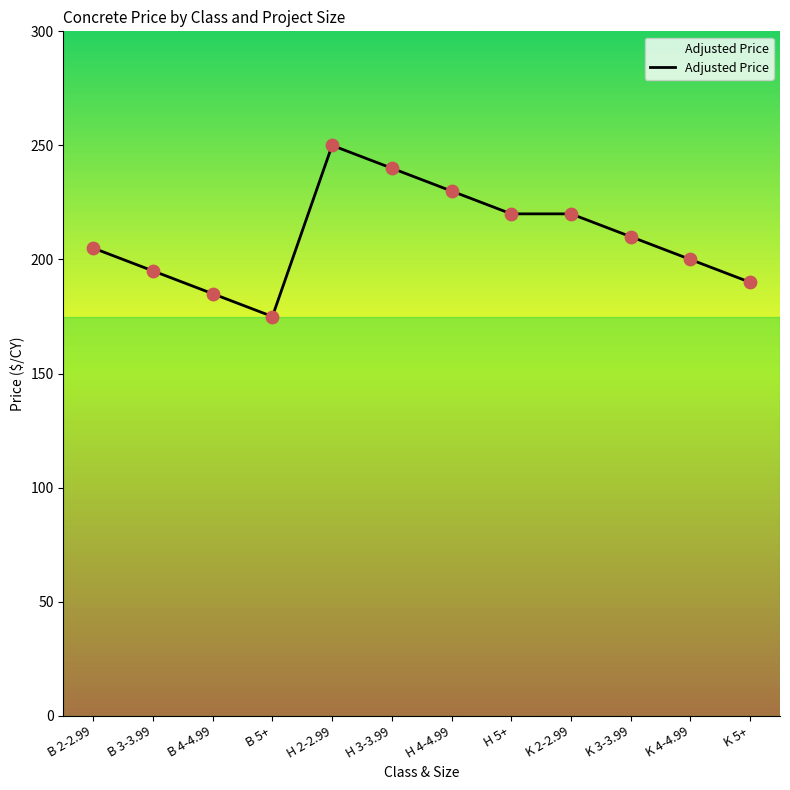

Approximately how many times larger is the value at B 2-2.99 compared to K 3-3.99?

1.0